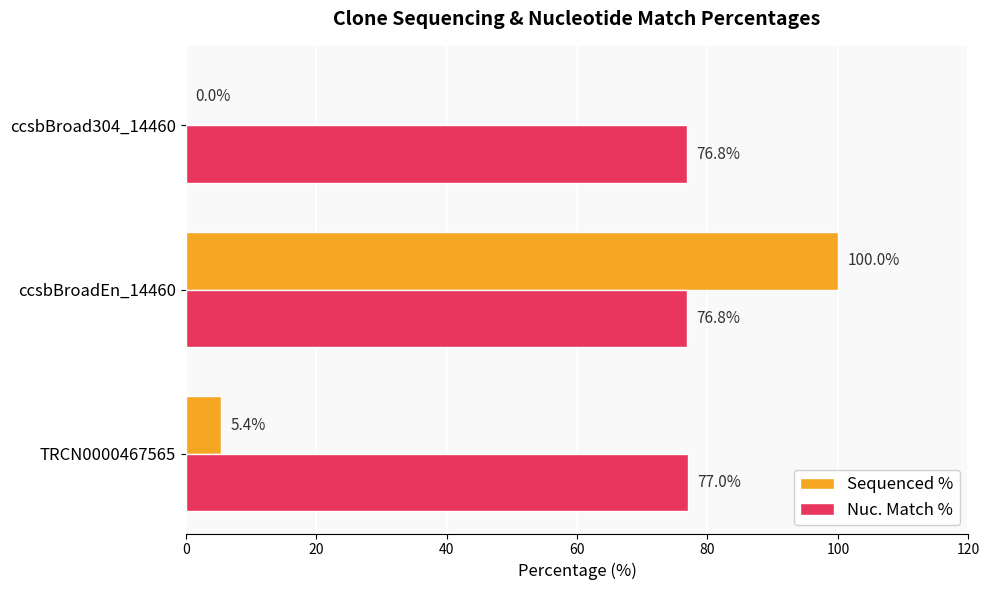

Which category has the highest value in the Sequenced % series?

ccsbBroadEn_14460